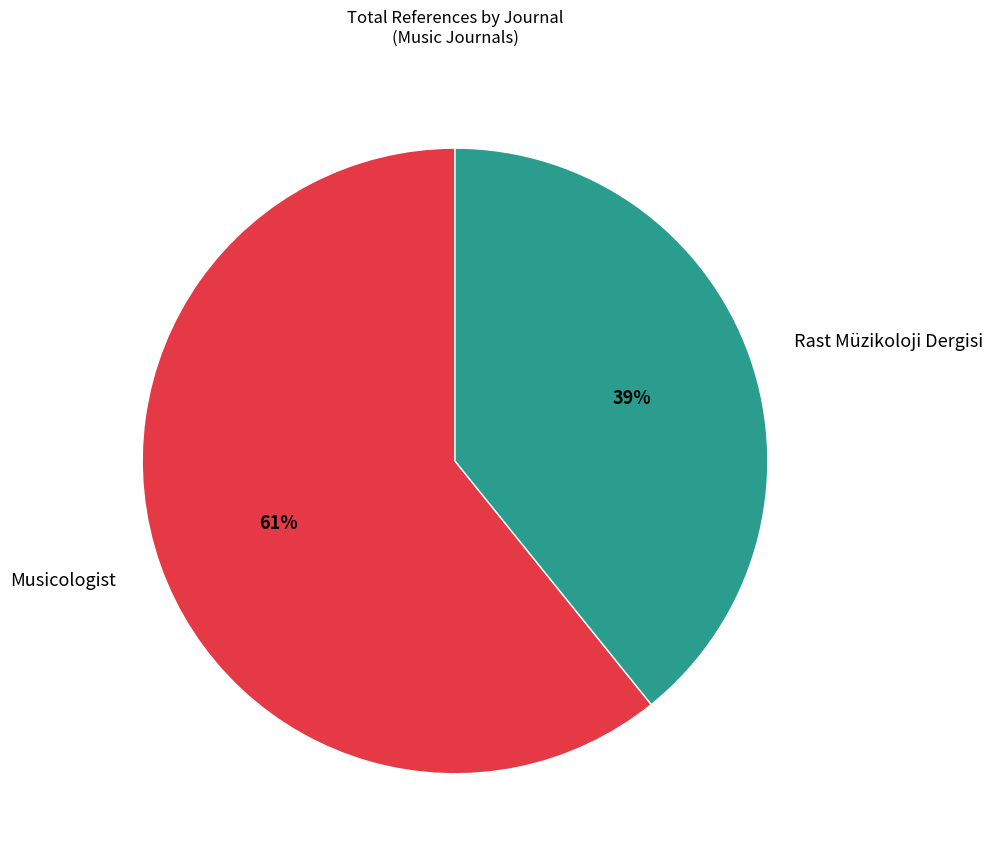

Is the sum of Musicologist and Rast Müzikoloji Dergisi greater than half?

Yes